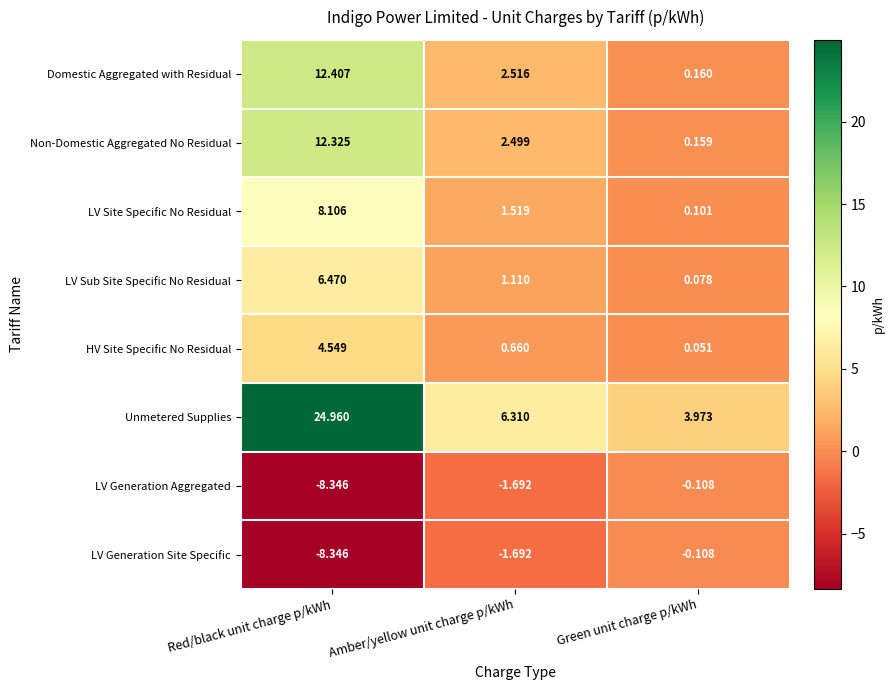

At which label does LV Generation Site Specific reach its peak?

Green unit charge p/kWh